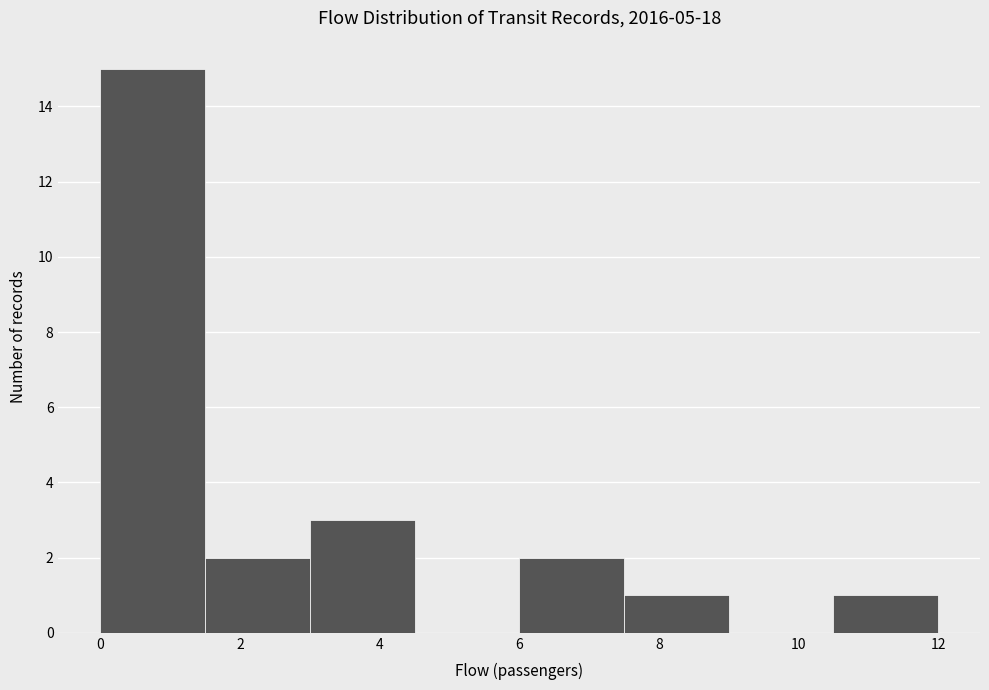

Over which range of the x-axis is the bar tallest?

0.0 to 1.5